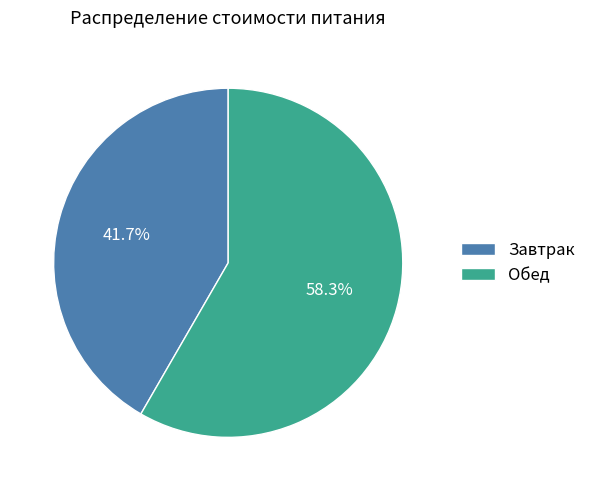

The Завтрак slice represents 50% of the pie. True or false?

False